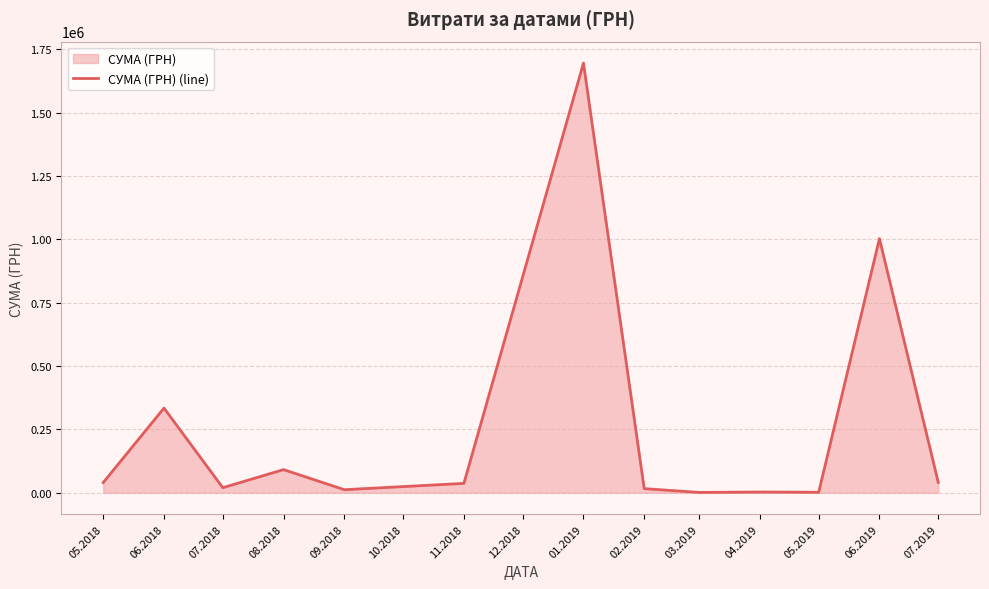

Which has a higher value, 08.2018 or 01.2019?

01.2019